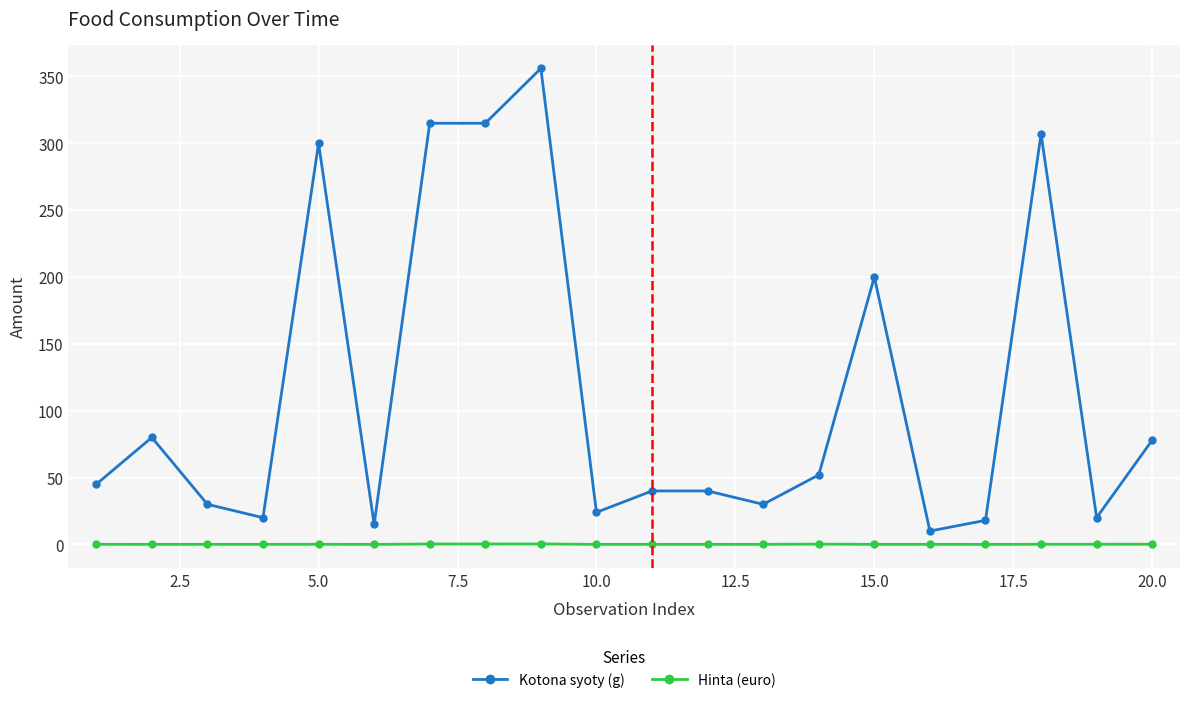

Which series has the largest total across all categories?

Kotona syoty (g)